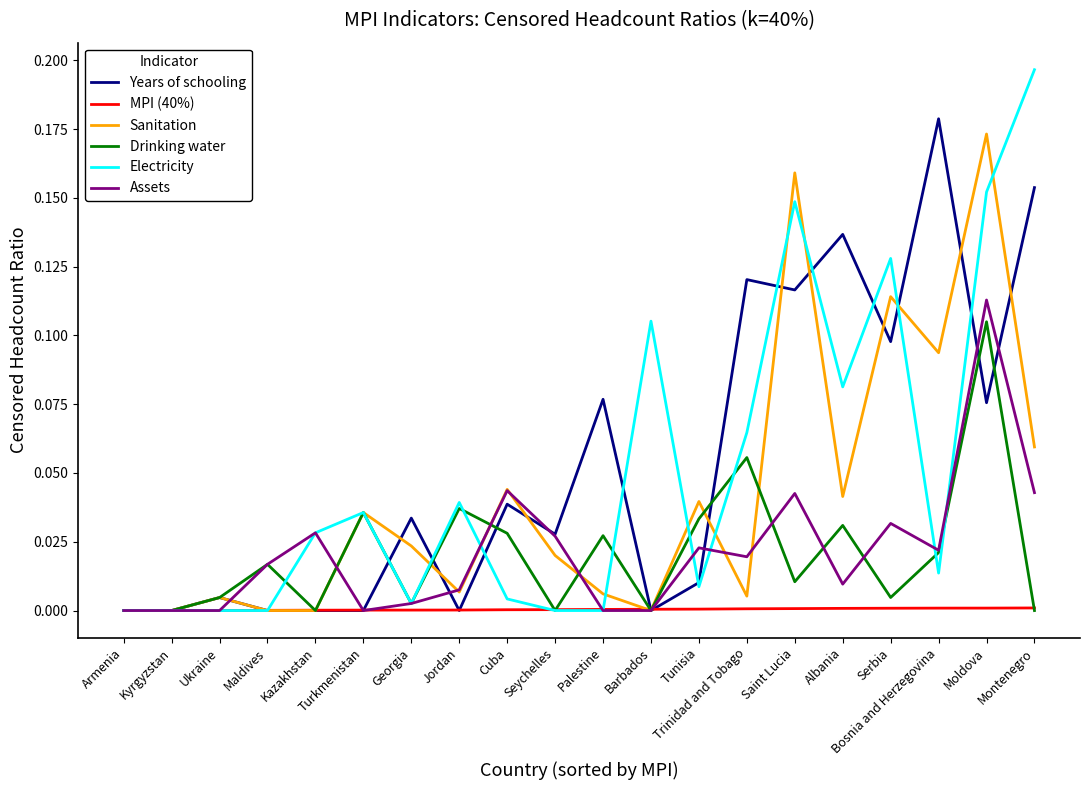

The value of Electricity at Saint Lucia is 0.0. True or false?

False